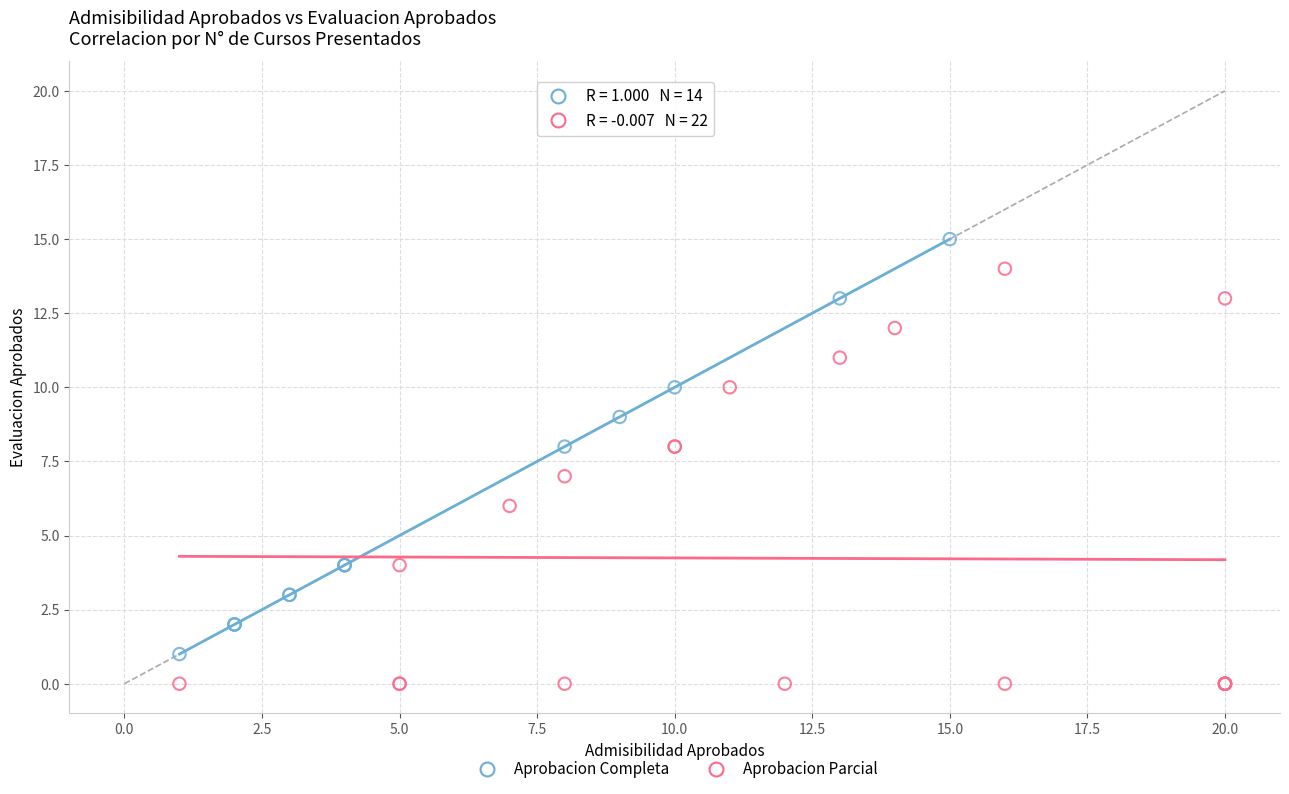

Which series reaches the maximum Y coordinate?

Aprobacion Completa